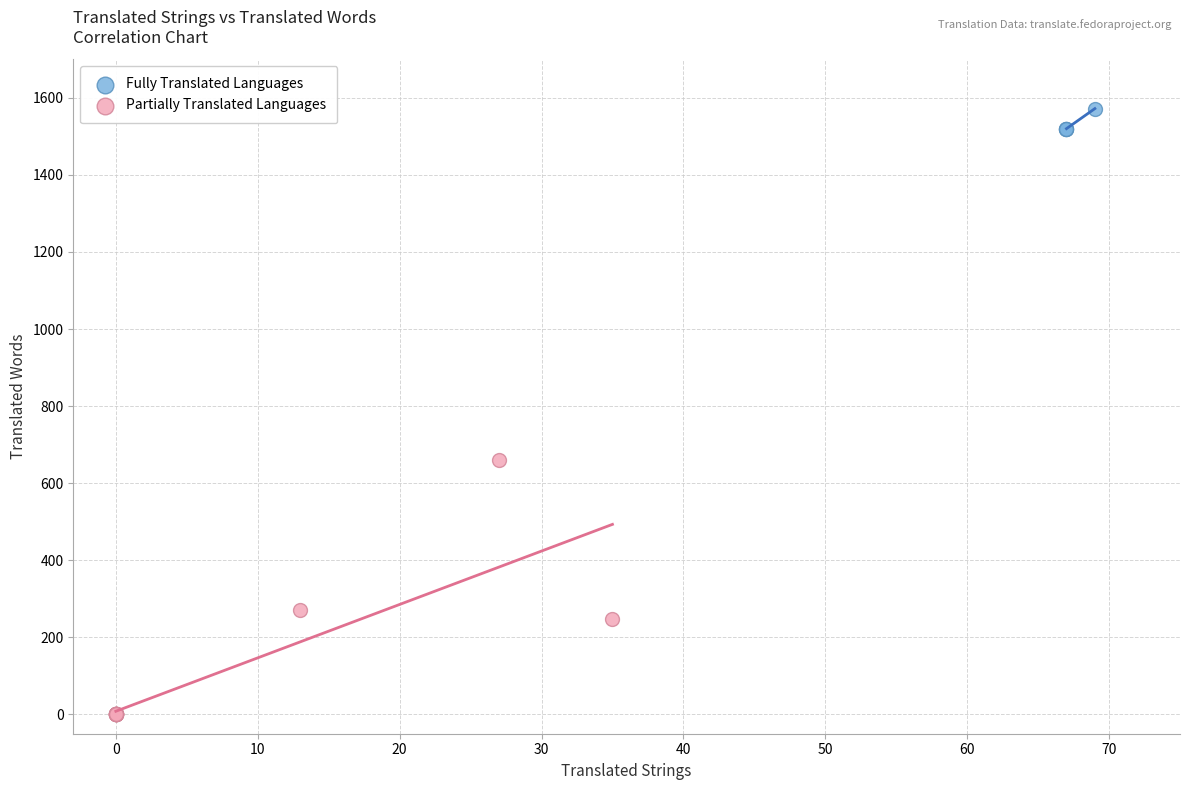

Which series has the largest Y range (max minus min)?

Partially Translated Languages